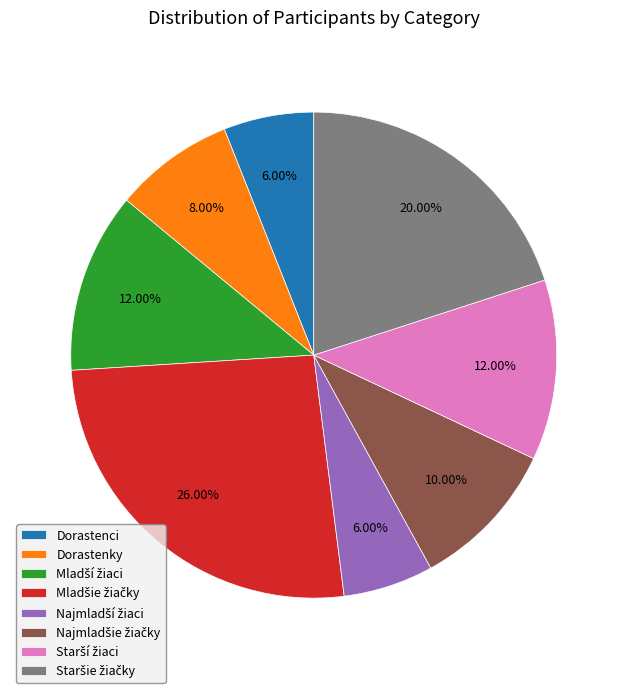

Count the number of slices in the pie.

8